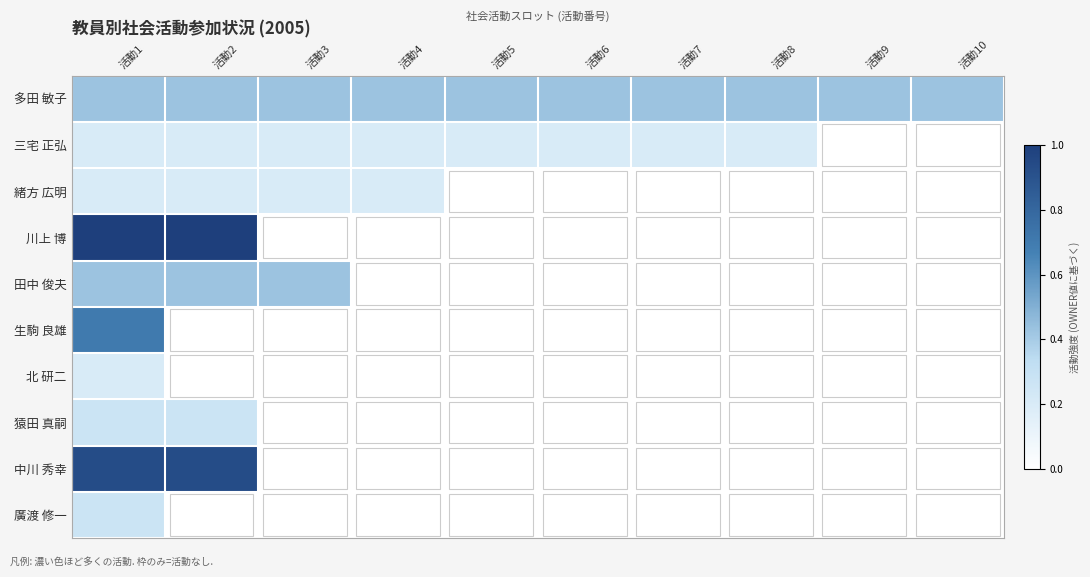

At which category is the sum across all series the highest?

活動1